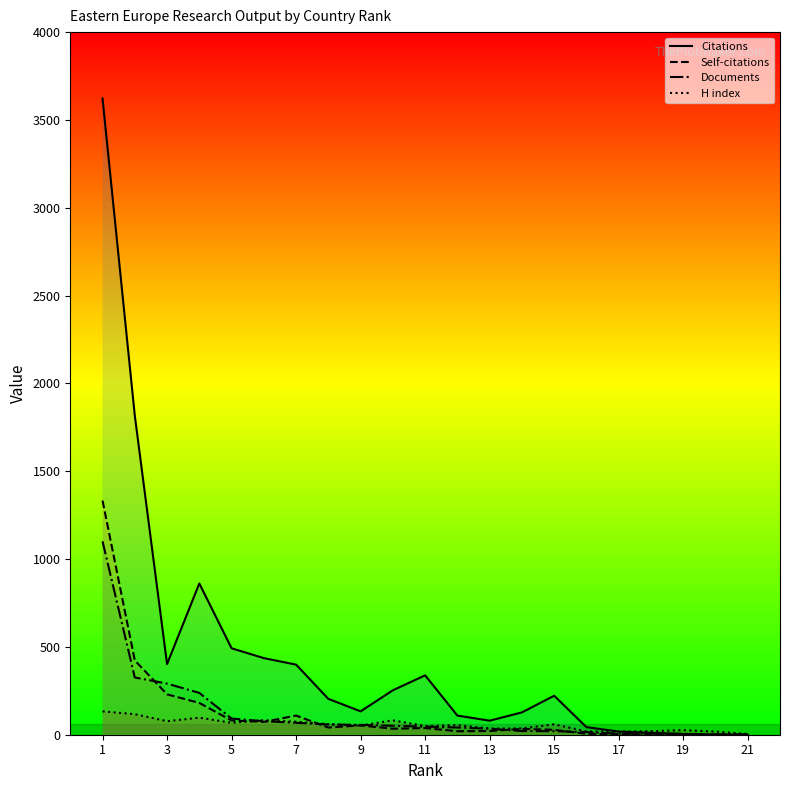

In H index, how many points are higher than both neighbors (excluding endpoints)?

6